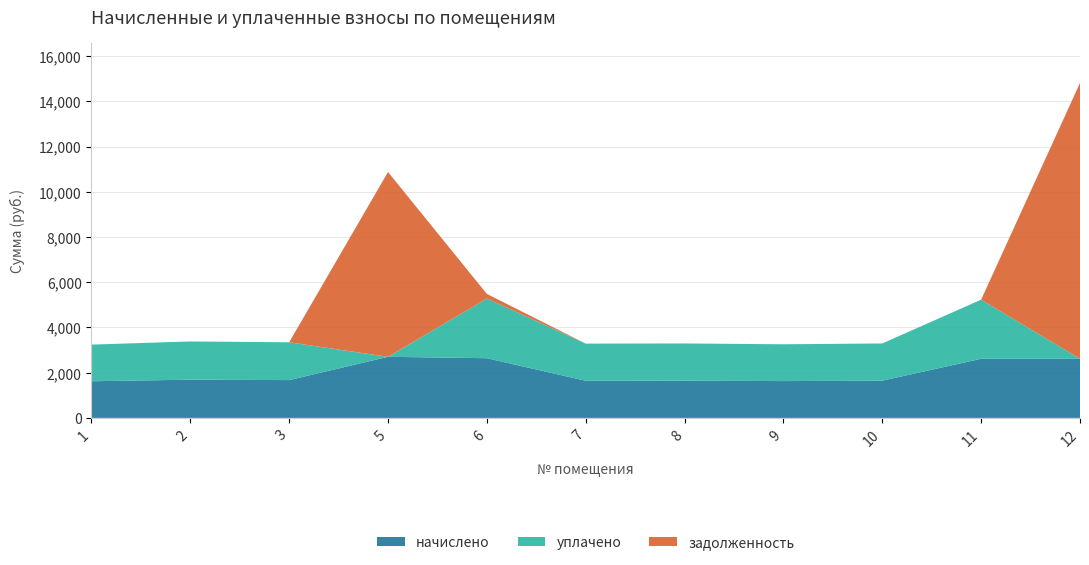

Reading left to right, transcribe all the data shown in this chart.

начислено: 1620.4	1690.0	1671.7	2701.8	2639.5	1642.4	1646.0	1627.7	1646.0	2613.9	2613.9
уплачено: 1620.4	1690.0	1671.7	0.0	2639.5	1642.4	1646.0	1627.7	1646.0	2613.9	0.0
задолженность: 0.0	0.0	0.0	8170.6	203.1	0.0	0.0	0.0	0.0	0.0	12195.6